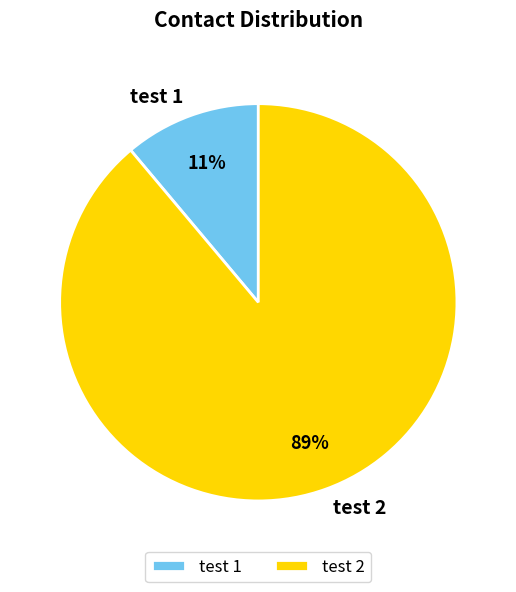

Combined, do test 1 and test 2 account for over 50%?

Yes